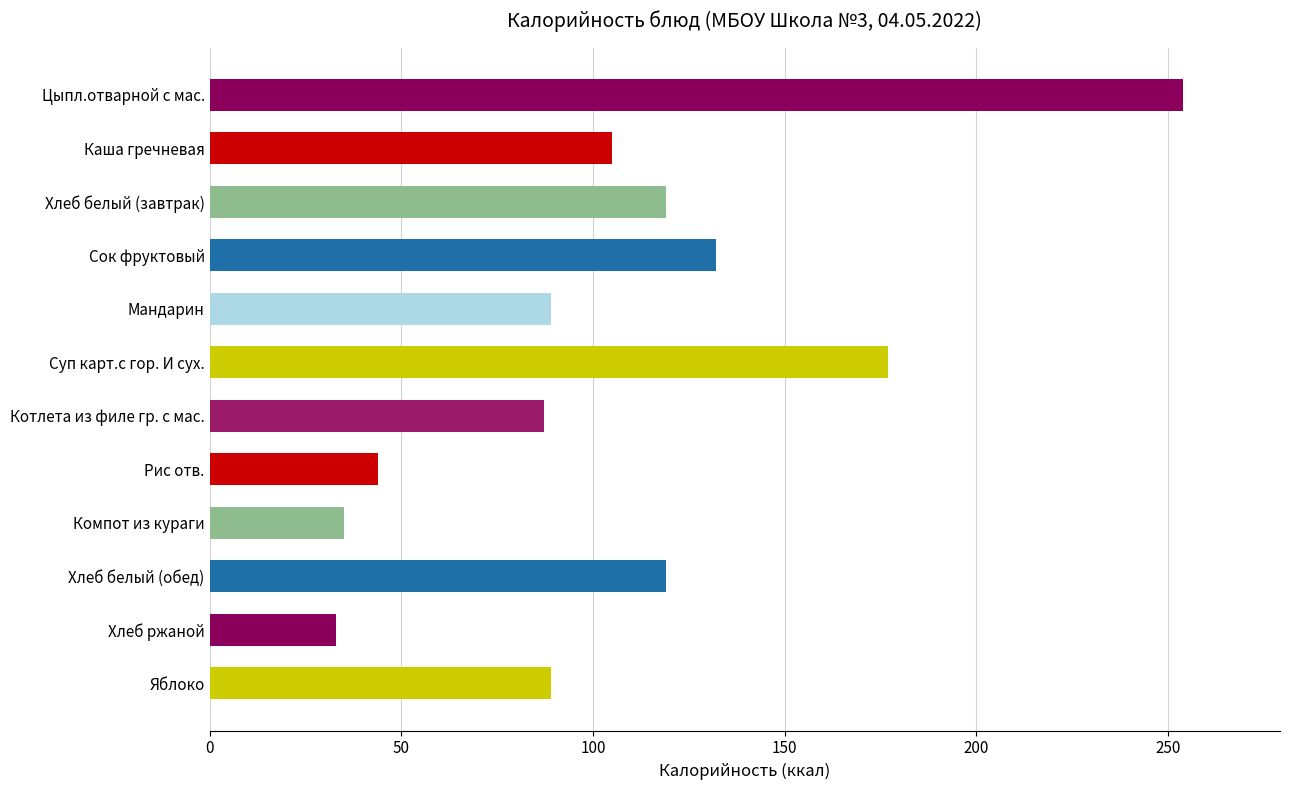

How many bars are there in total?

12